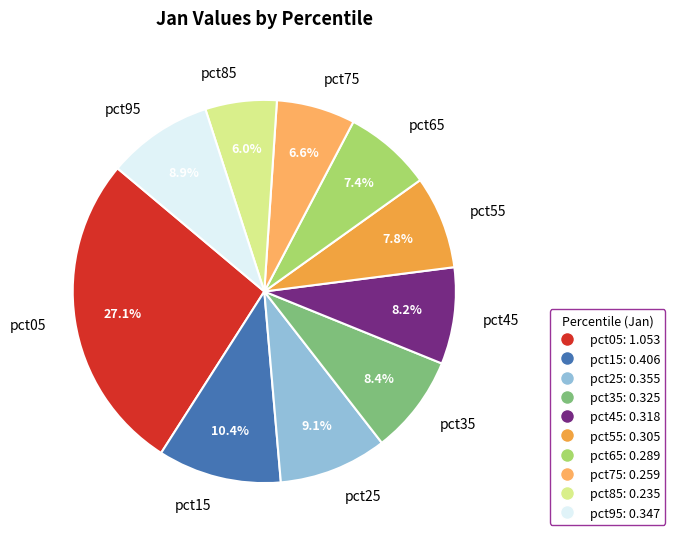

Do pct35 and pct45 together represent more than half of the pie?

No